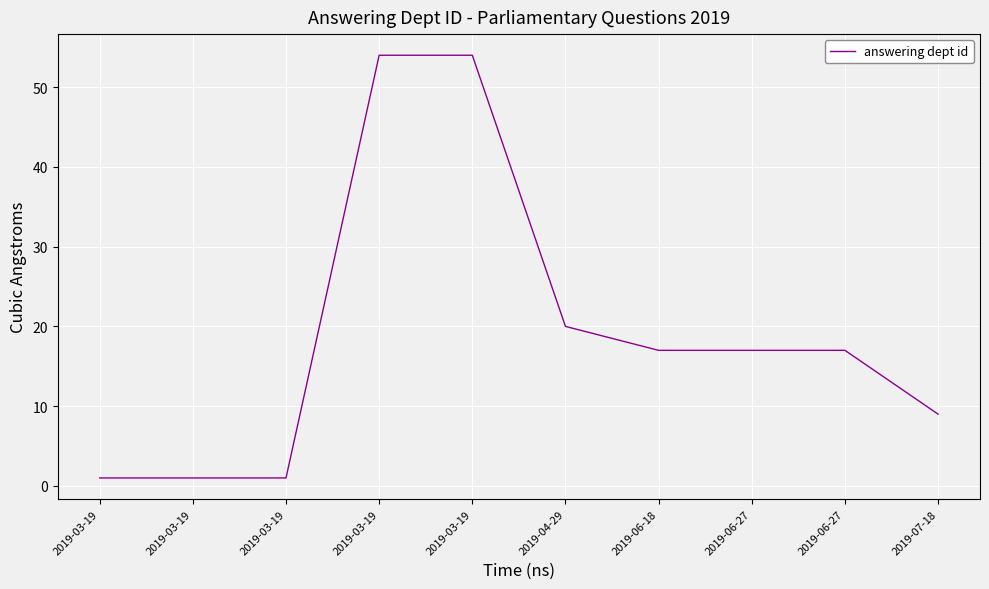

List the labels in order of value, smallest first.

2019-03-19, 2019-03-19, 2019-03-19, 2019-07-18, 2019-06-18, 2019-06-27, 2019-06-27, 2019-04-29, 2019-03-19, 2019-03-19